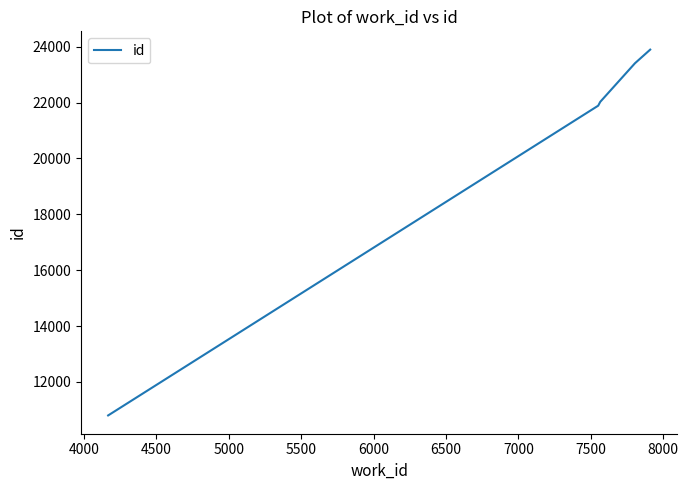

What is the minimum value shown in the chart?

10800